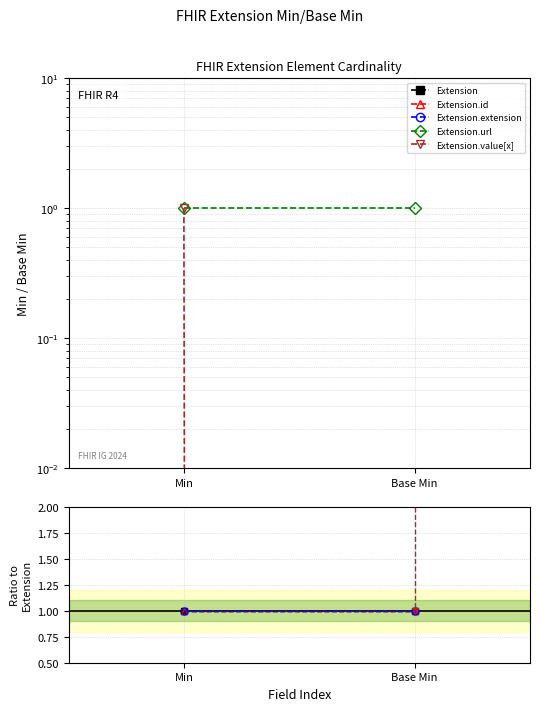

Which has a higher value, Min or Base Min?

Min